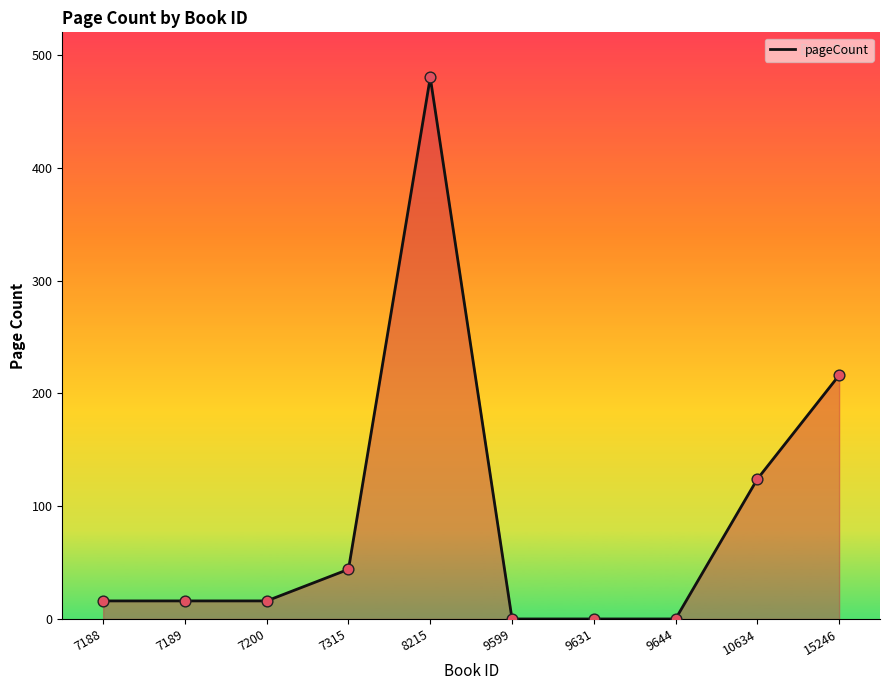

Between 10634 and 9644, which is larger?

10634